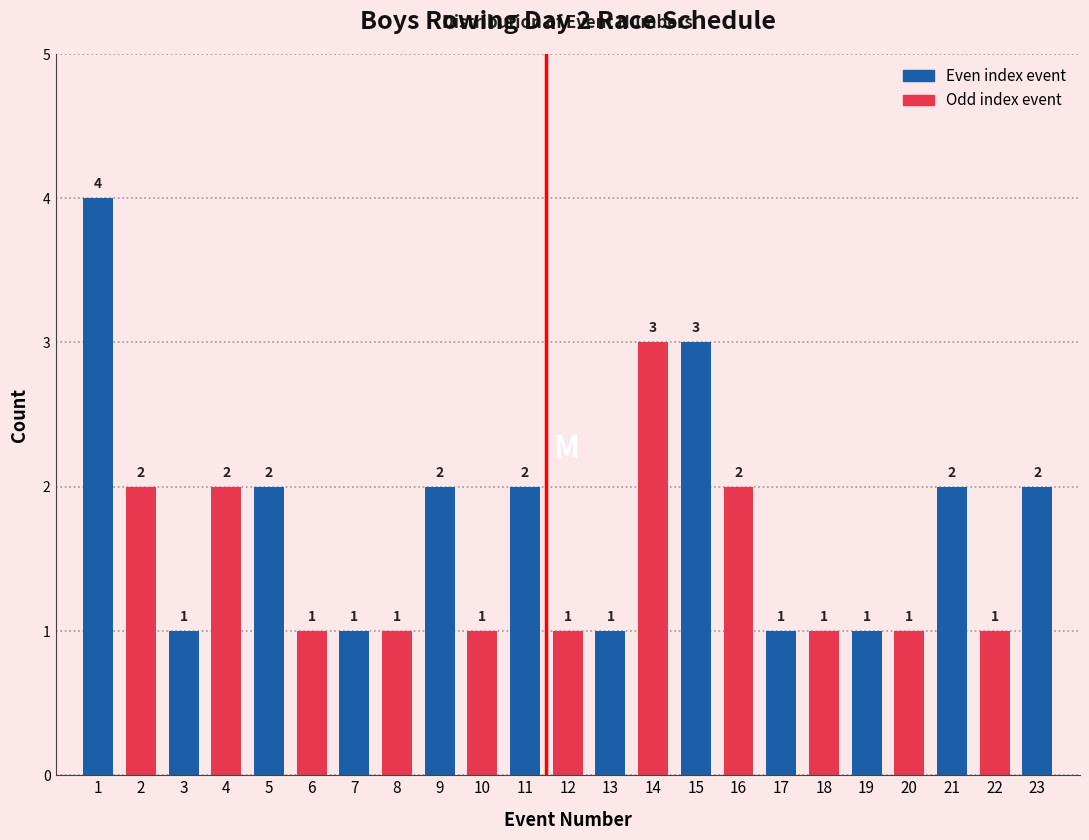

Reading left to right, list all the values displayed in this chart.

1=4	2=2	3=1	4=2	5=2	6=1	7=1	8=1	9=2	10=1	11=2	12=1	13=1	14=3	15=3	16=2	17=1	18=1	19=1	20=1	21=2	22=1	23=2